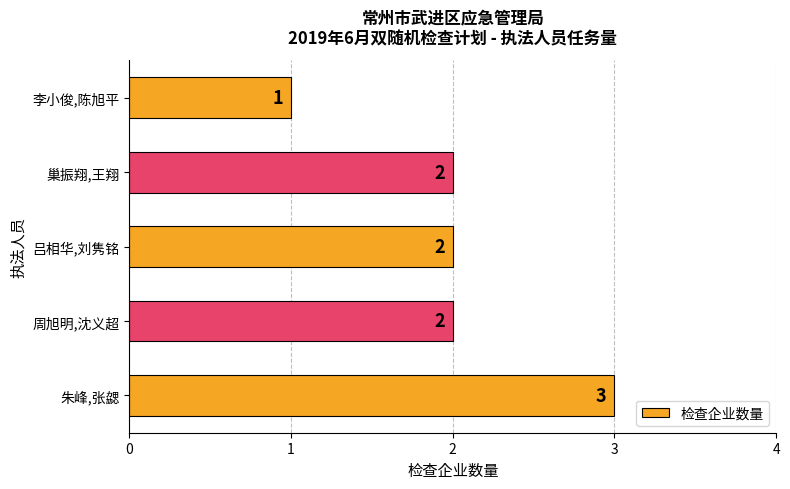

Reading bottom to top, list all the values displayed in this chart.

3	2	2	2	1